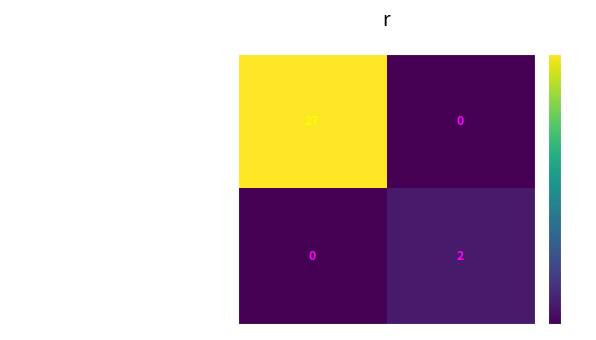

Which series has the widest spread of values?

be0e4e838a65bd15ad1a193ee5aeade414f8845…